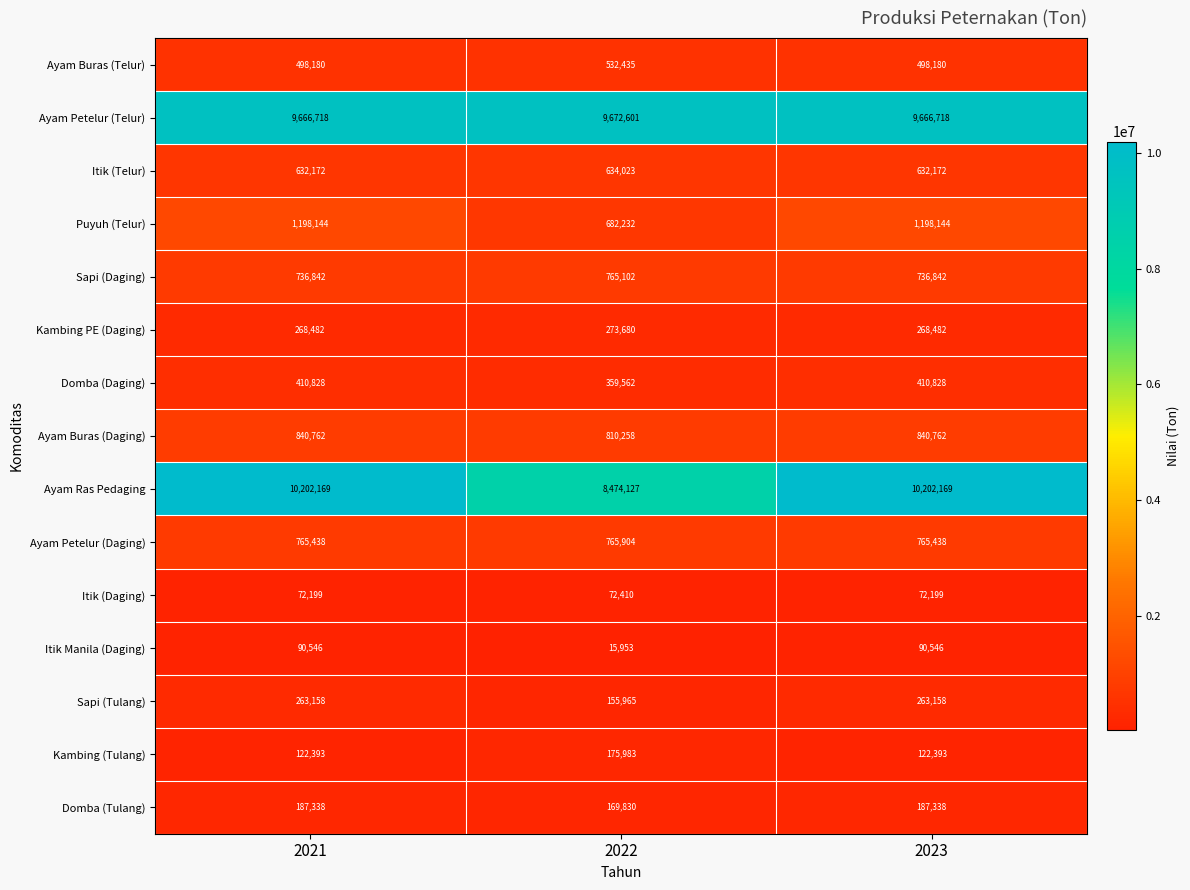

What is the sum of all Ayam Petelur (Telur) values?

29006037